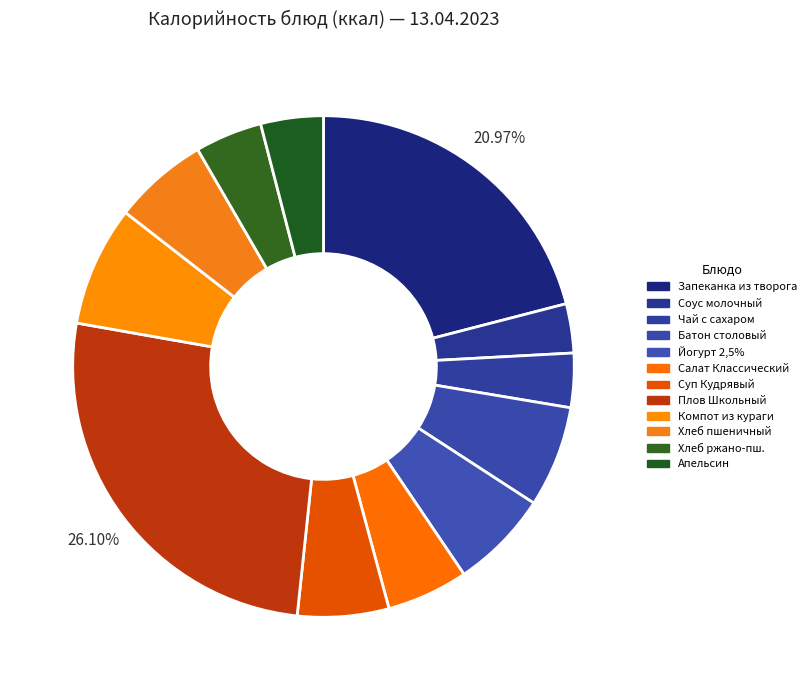

How many segments does this pie chart have?

12